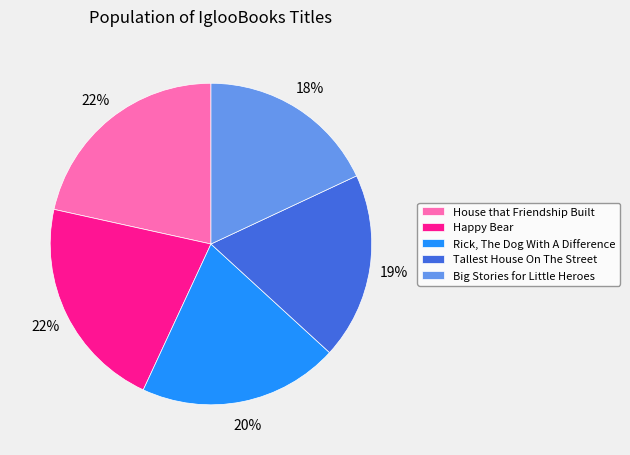

To the nearest percent, what is the difference between the largest and smallest slice percentages?

4%